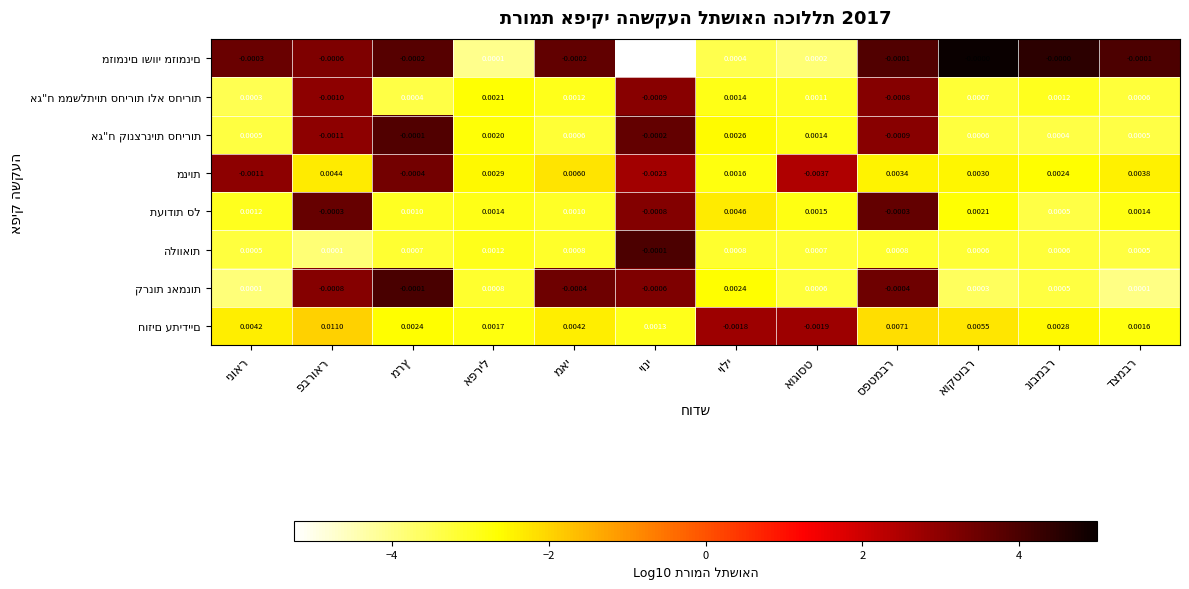

What is the smallest value displayed?

-5.2